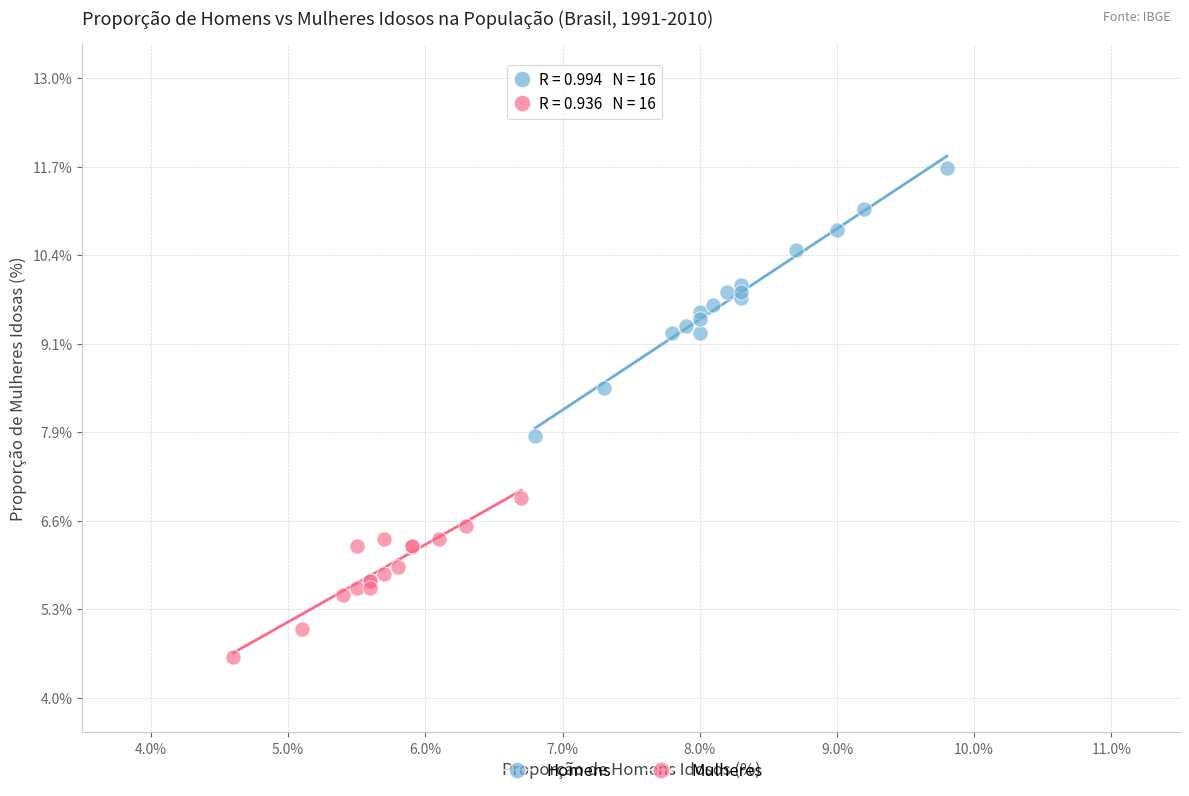

Which series has the widest spread of Y values?

Homens